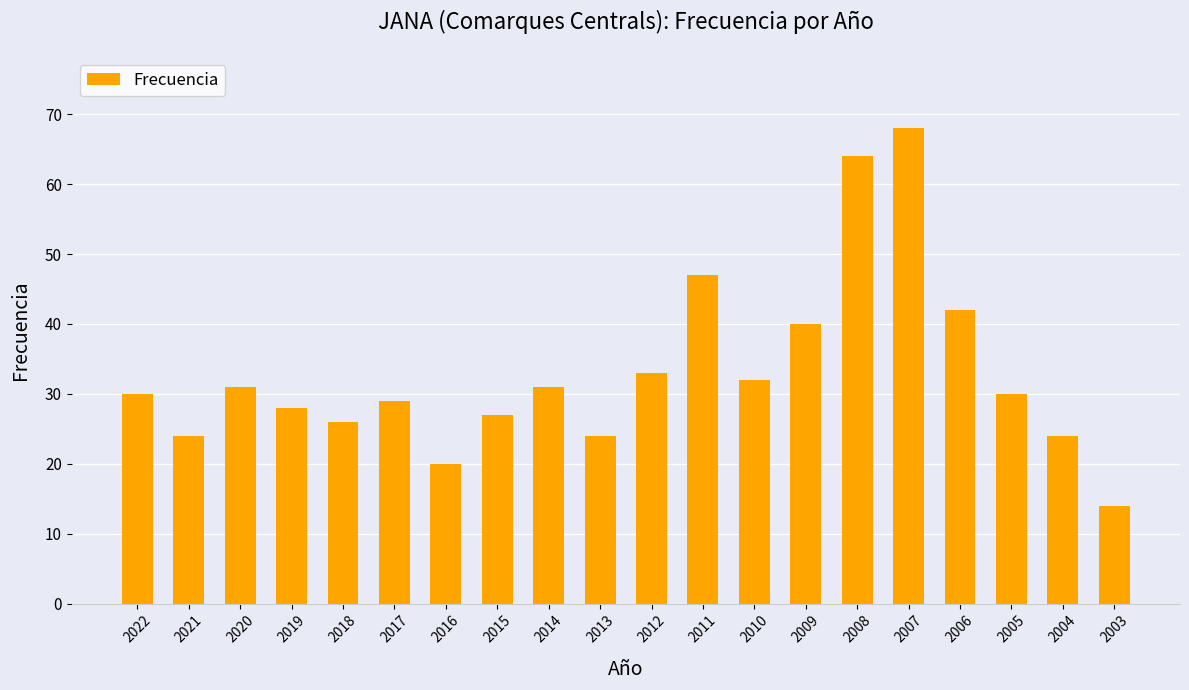

Which has a higher value, 2007 or 2004?

2007